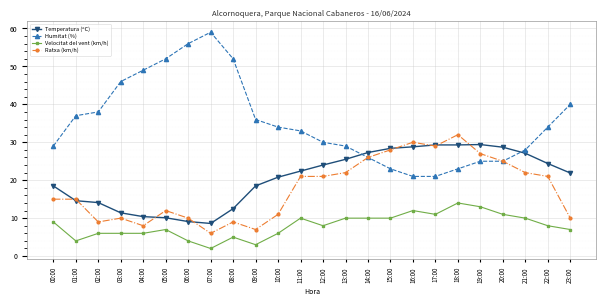

True or false: Ratxa (km/h) and Velocitat del vent (km/h) intersect in this chart.

False